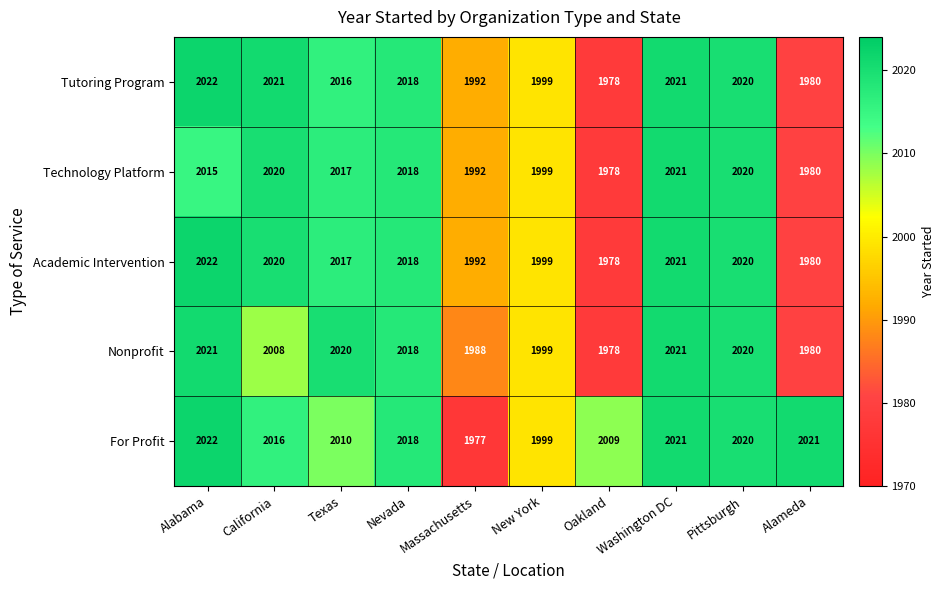

What is the difference between the highest and lowest values at Alameda?

41